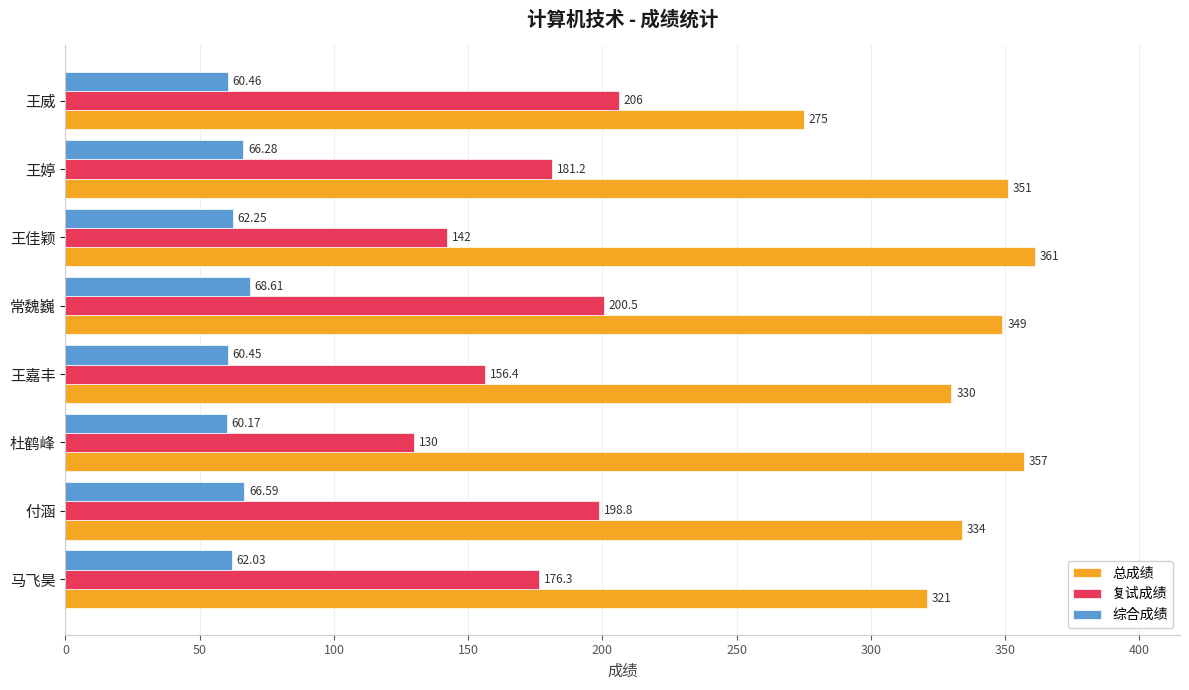

Which series changed the most between 杜鹤峰 and 常魏巍?

复试成绩